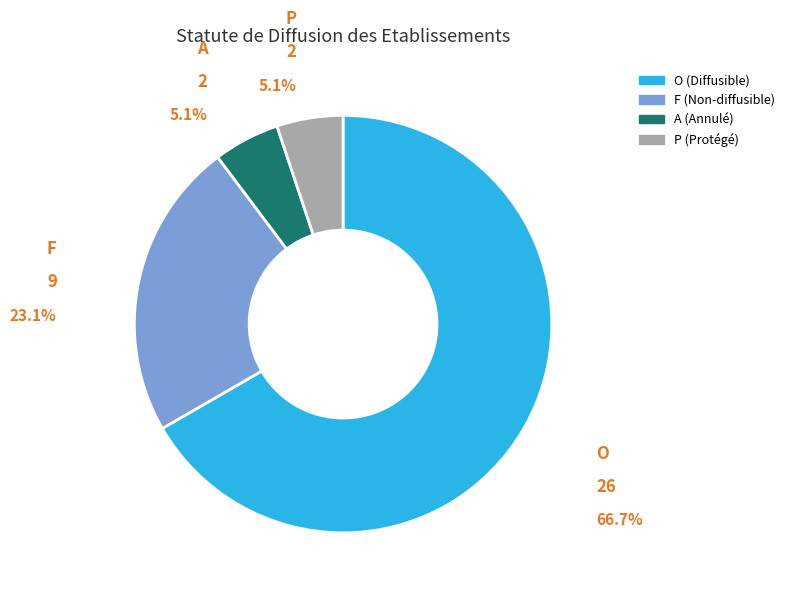

How much of the chart is everything except A?

94.9%